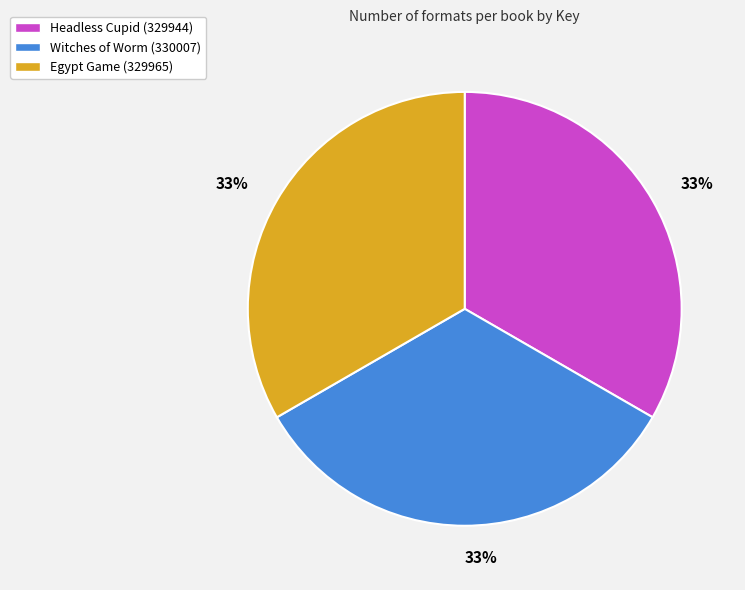

To the nearest percent, what portion does Witches of Worm (330007) represent?

33%